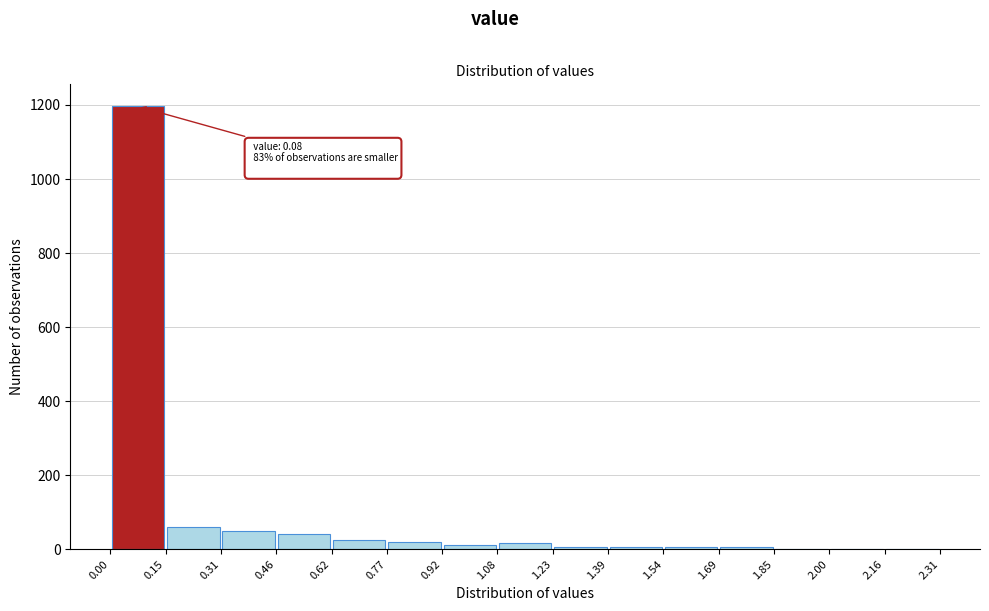

Which range on the x-axis has the tallest bar?

0.00 to 0.15